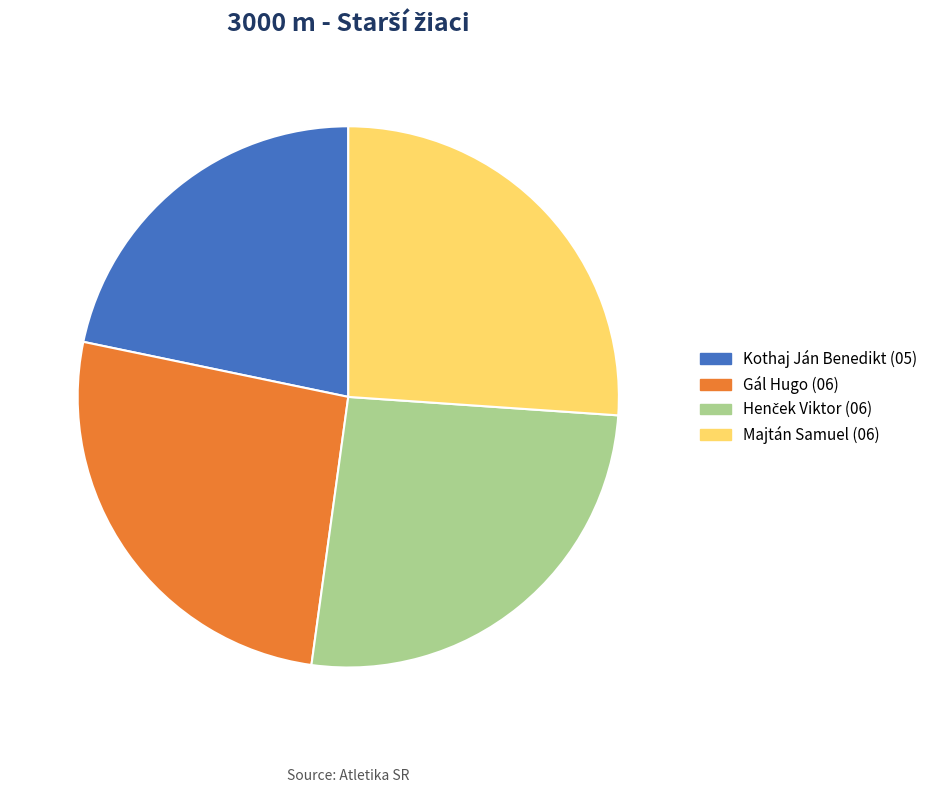

Is Majtán Samuel the majority of the pie?

No